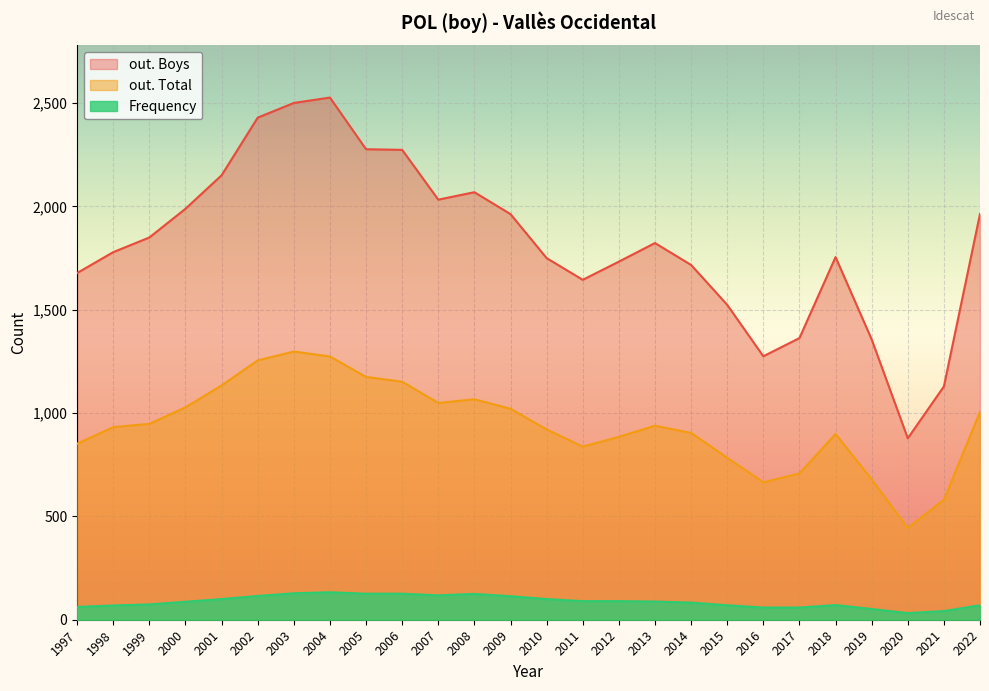

Reading left to right, extract all data points from this chart.

Frequency: 2022=70	2021=42	2020=32	2019=52	2018=71	2017=59	2016=59	2015=70	2014=83	2013=88	2012=90	2011=90	2010=100	2009=114	2008=125	2007=118	2006=126	2005=126	2004=133	2003=128	2002=115	2001=100	2000=87	1999=74	1998=69	1997=62
out. Total: 2022=1006	2021=581	2020=444	2019=679	2018=899	2017=708	2016=665	2015=784	2014=904	2013=939	2012=885	2011=838	2010=921	2009=1021	2008=1067	2007=1049	2006=1152	2005=1175	2004=1274	2003=1298	2002=1255	2001=1134	2000=1028	1999=948	1998=932	1997=852
out. Boys: 2022=1964	2021=1129	2020=878	2019=1357	2018=1755	2017=1363	2016=1275	2015=1524	2014=1717	2013=1823	2012=1733	2011=1645	2010=1750	2009=1963	2008=2069	2007=2033	2006=2274	2005=2277	2004=2527	2003=2501	2002=2430	2001=2151	2000=1989	1999=1850	1998=1779	1997=1678